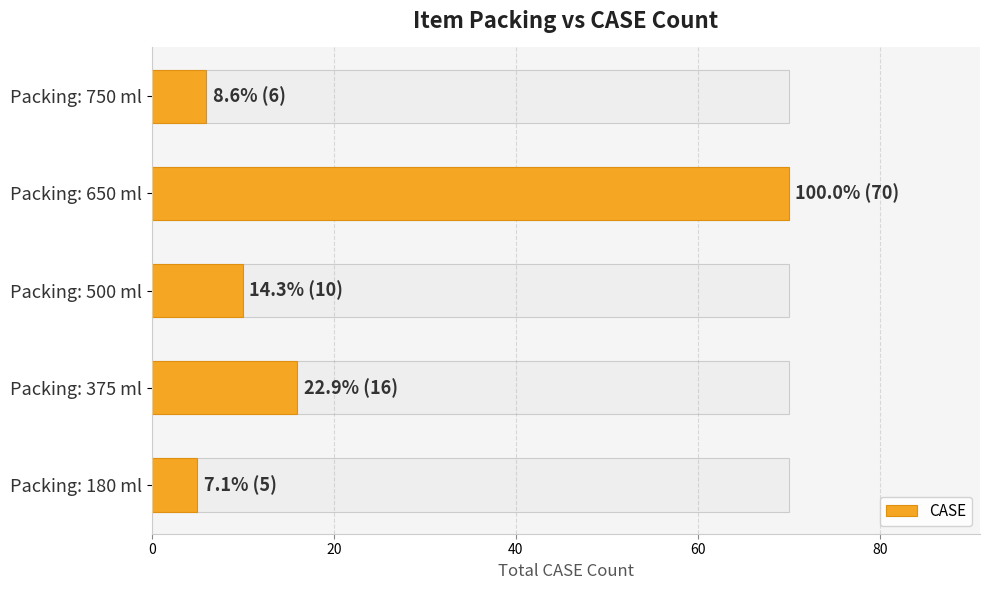

Reading left to right, what are all the values shown in this chart?

5	16	10	70	6